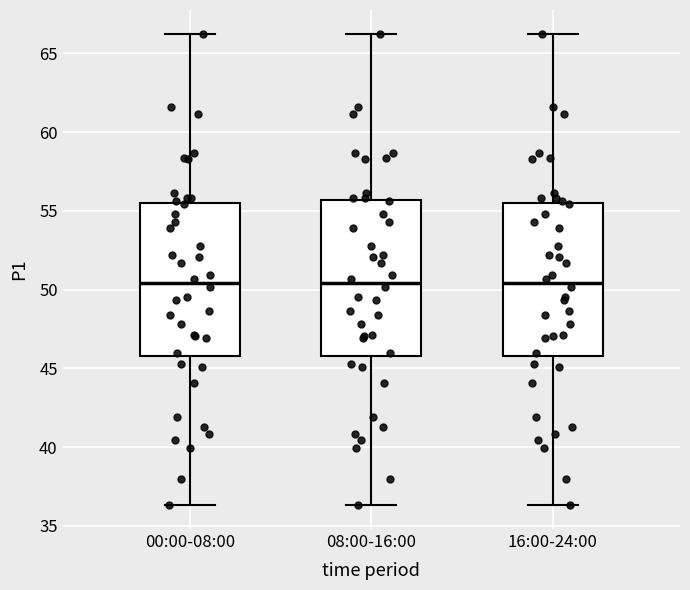

Where does the lower whisker of the box for 00:00-08:00 end on the y-axis? The values are not printed on the chart, so give them approximately, as read against the axis.

36.5